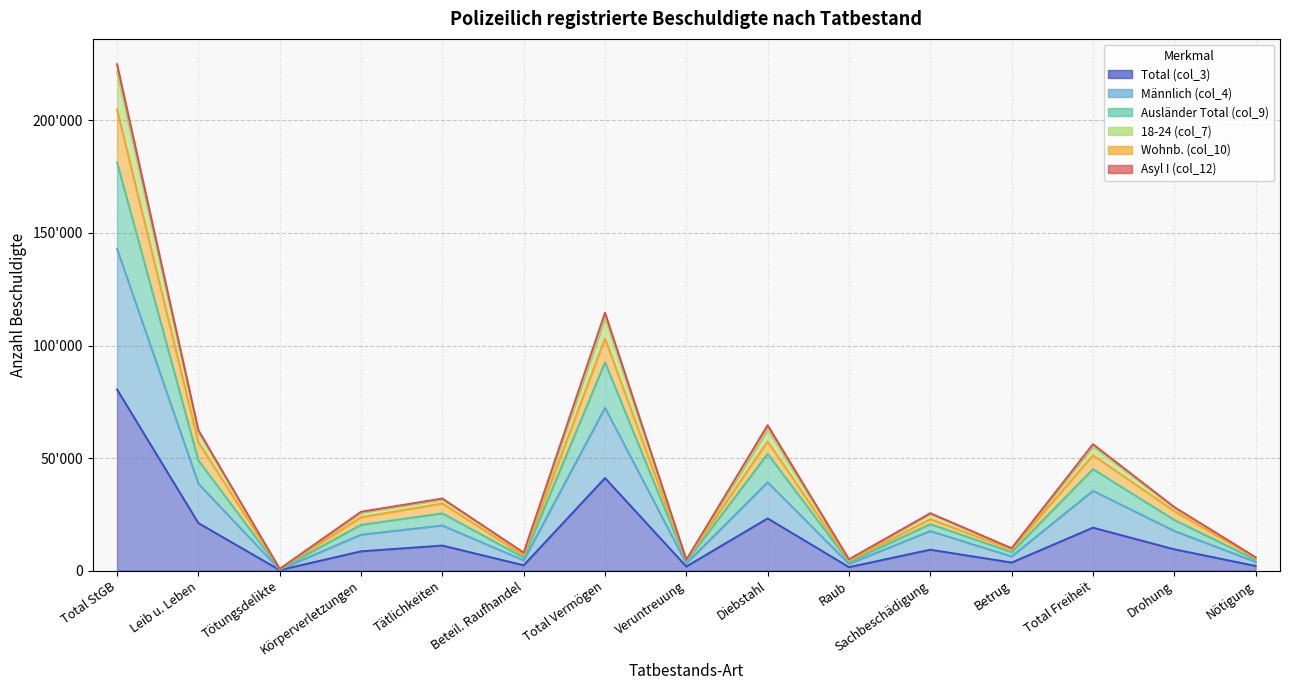

True or false: Männlich (col_4) and Total (col_3) intersect in this chart.

False